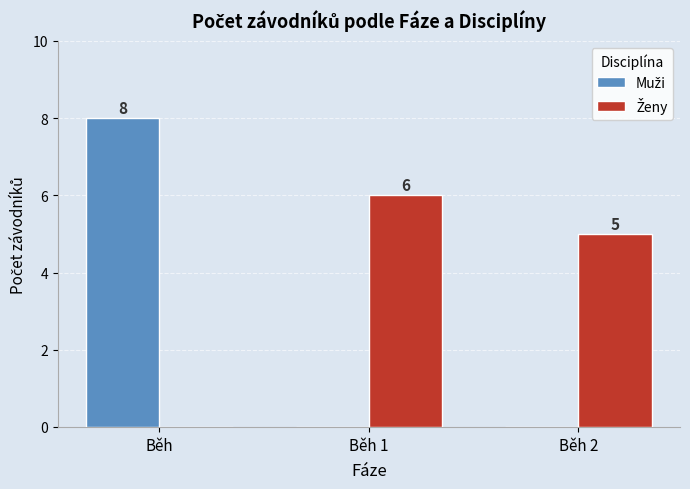

At which category is the sum across all series the highest?

Běh